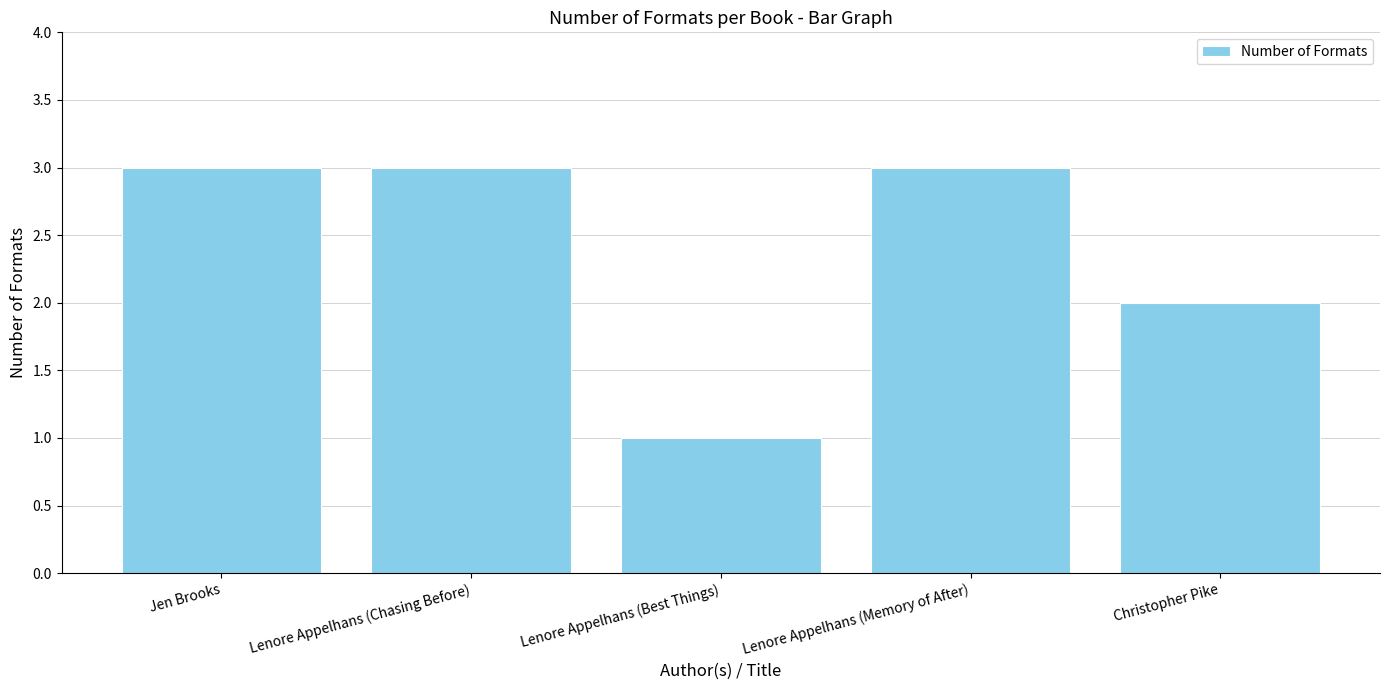

What is the difference between the maximum and second lowest values?

1